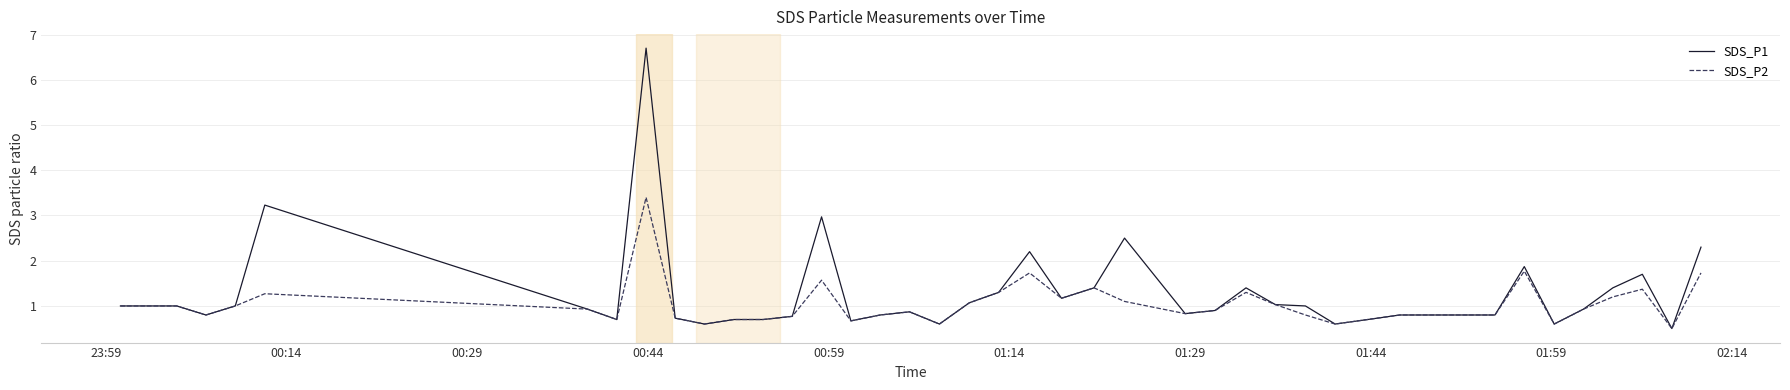

What is the highest value of the SDS_P2 series?

3.4